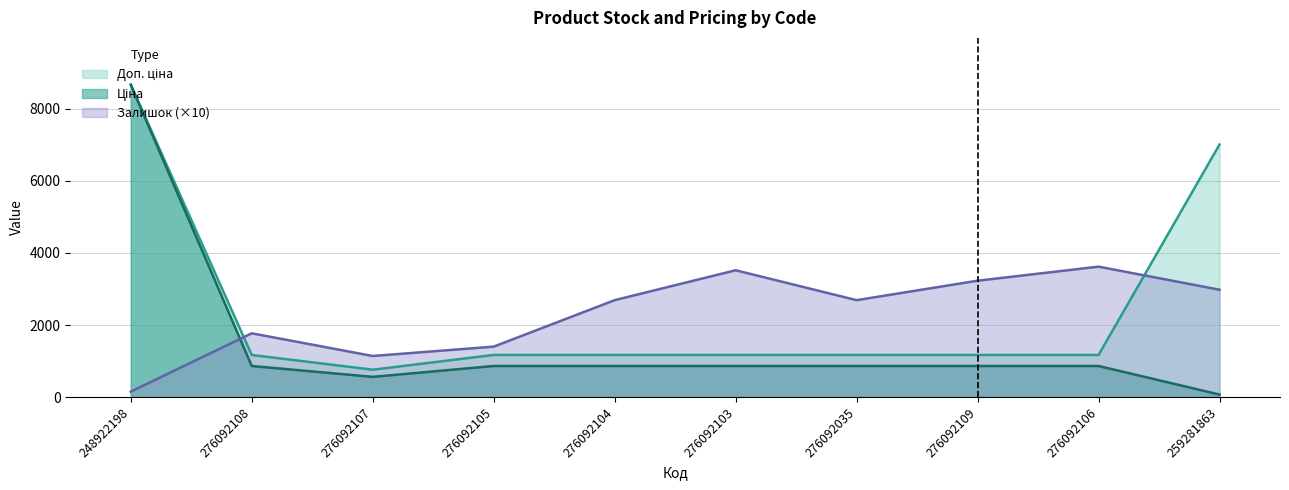

At which category is the sum across all series the highest?

248922198